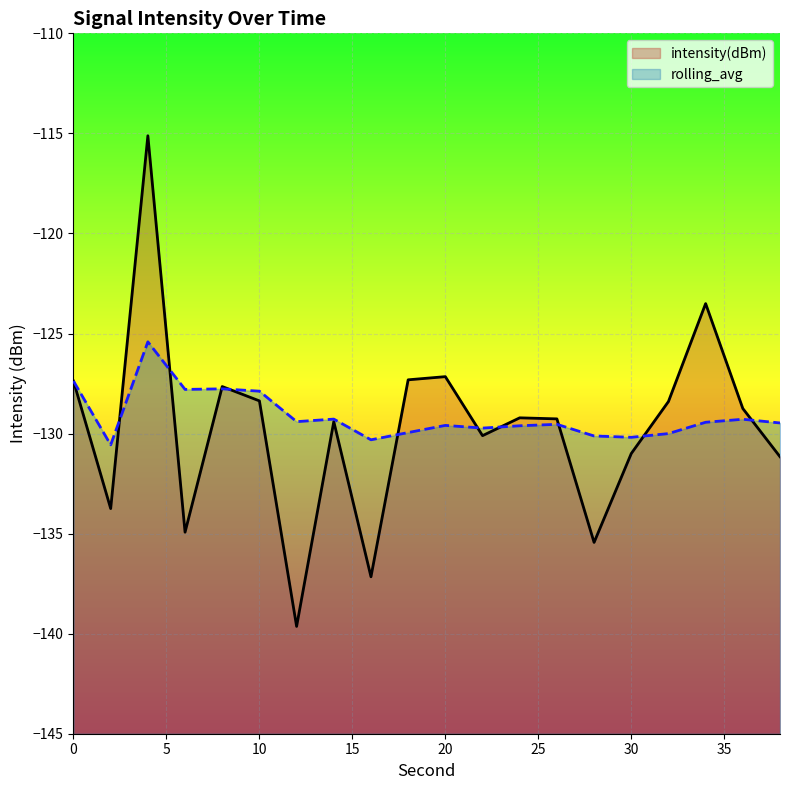

At which category is the sum across all series the highest?

4